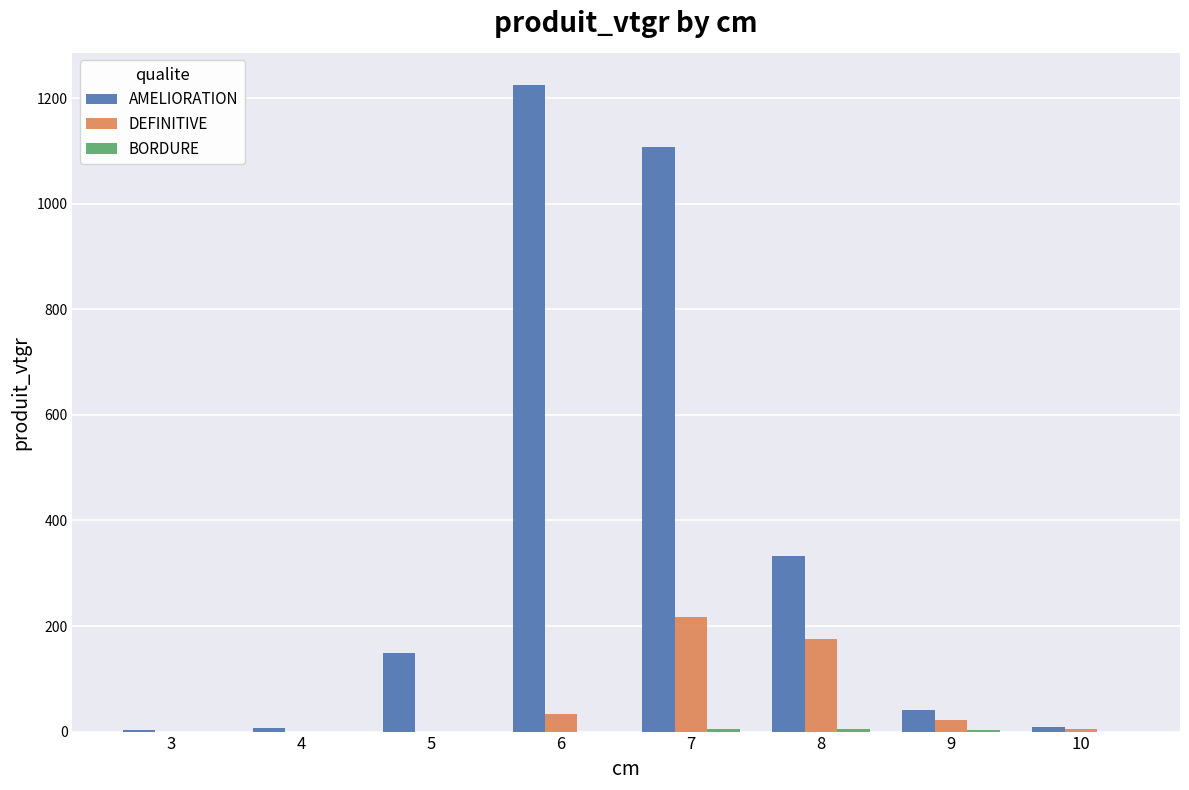

At which label does AMELIORATION reach its peak?

6